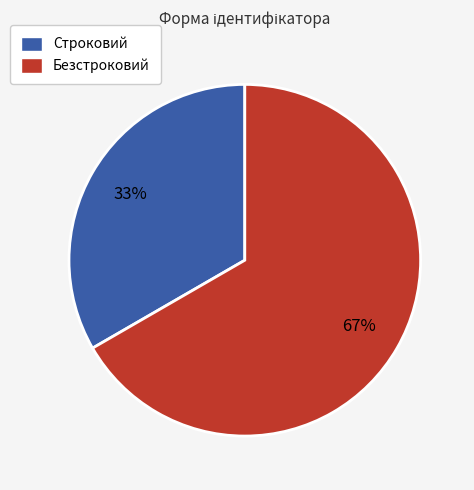

Is the sum of Безстроковий and Строковий greater than half?

Yes